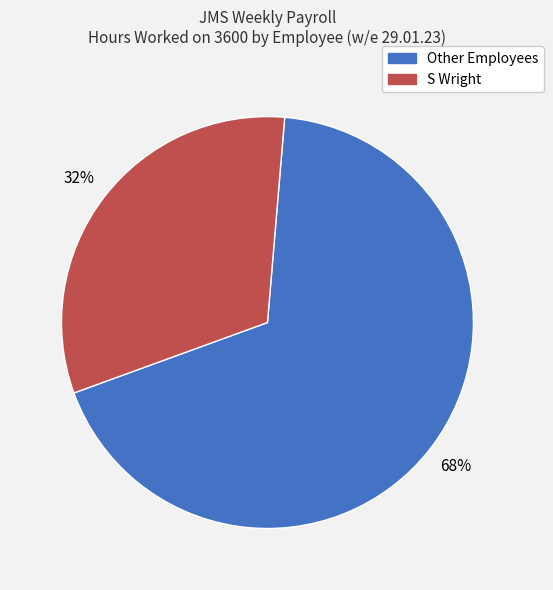

Is there any slice that represents more than half of the pie?

Yes